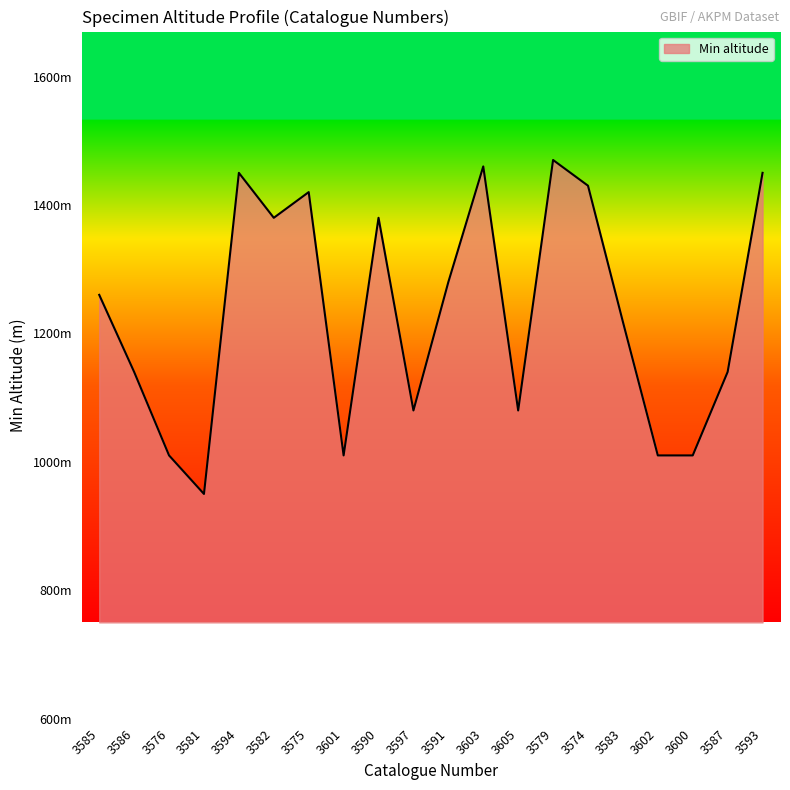

Does the chart have visible grid lines?

No